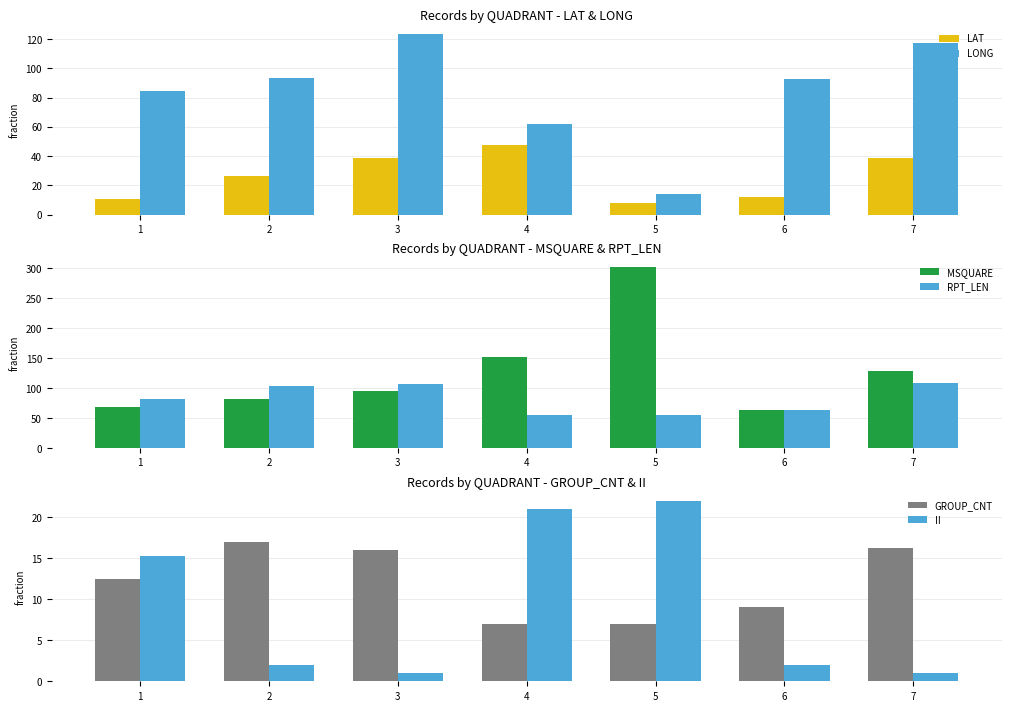

What is the sum of all II values?

64.2